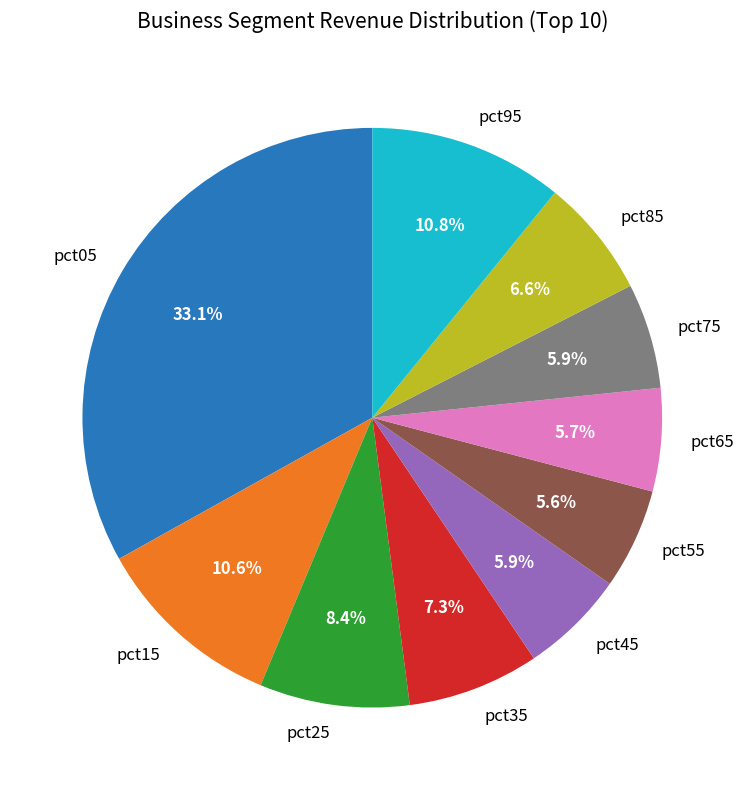

How many segments does this pie chart have?

10